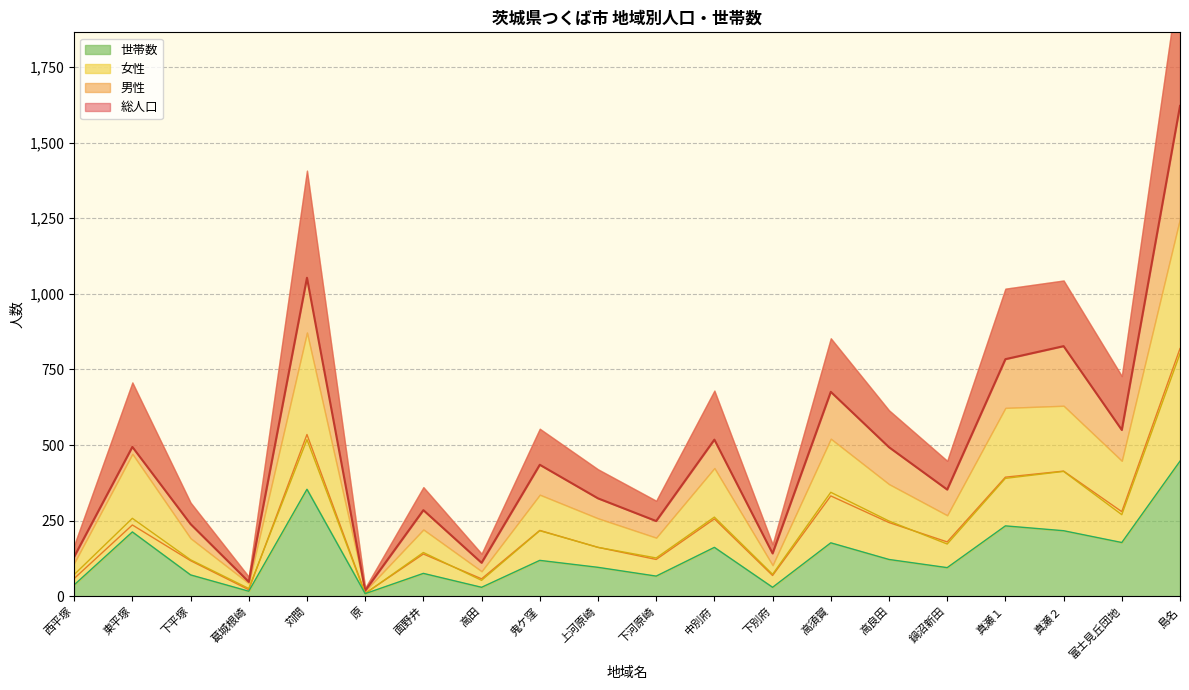

How many interior local valleys does the 男性 series have?

7